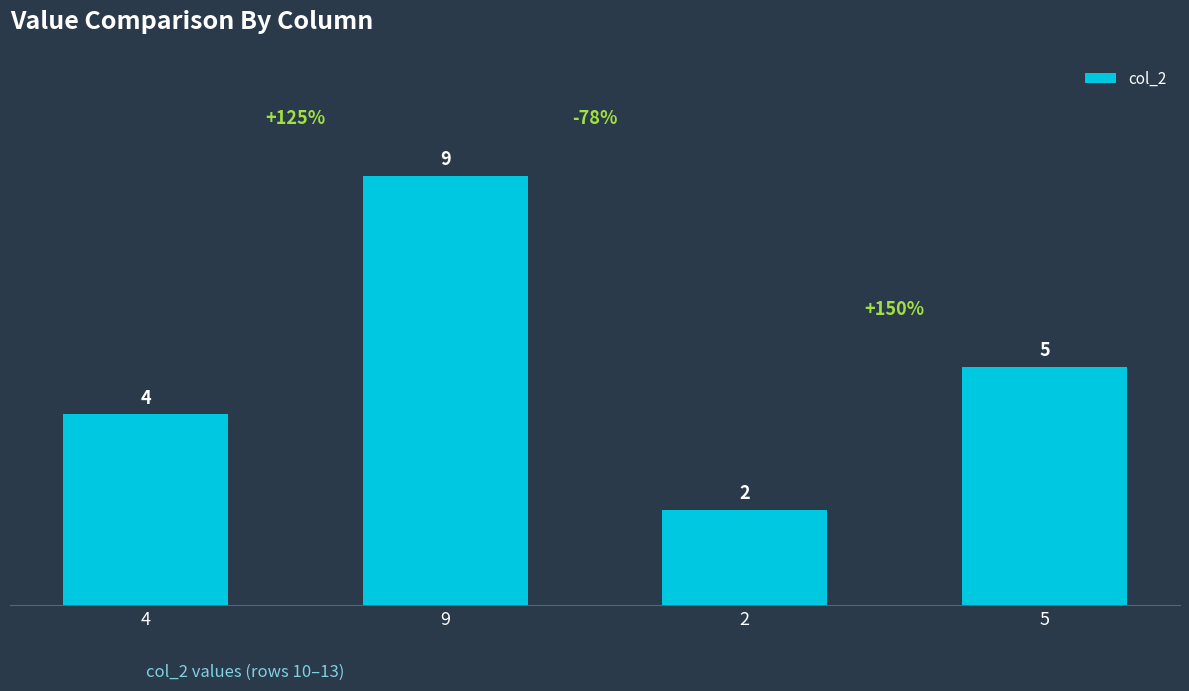

The value at 5 is 5. True or false?

True